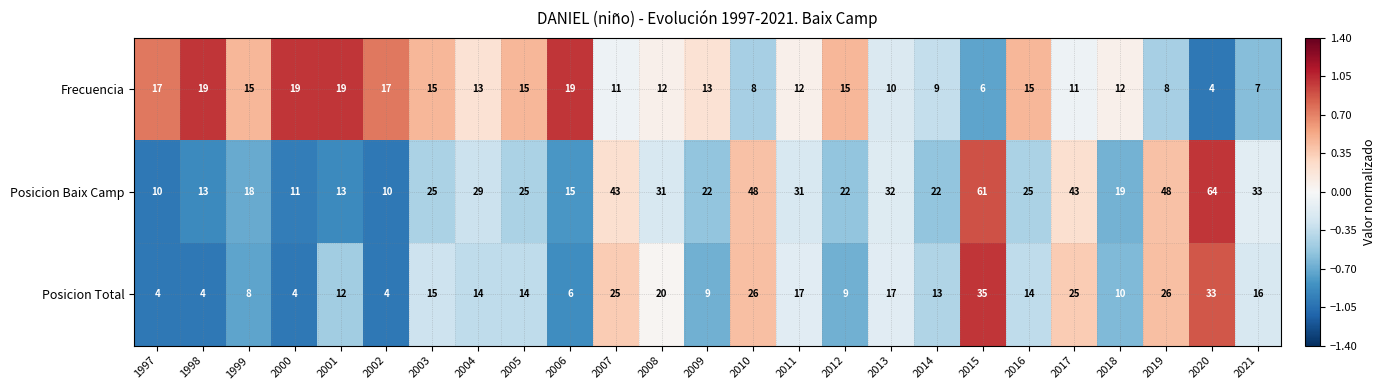

How many data points does each series have?

25